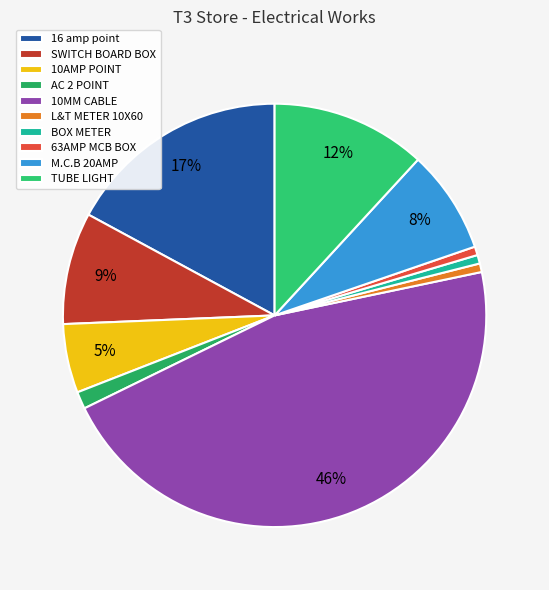

How many slices are in this pie chart?

10